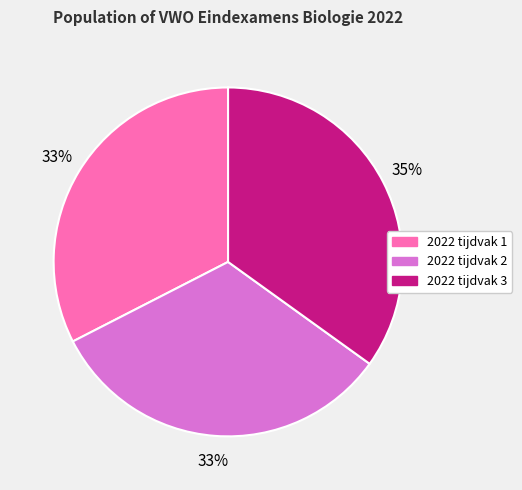

To the nearest percent, what portion does 2022 tijdvak 3 represent?

35%